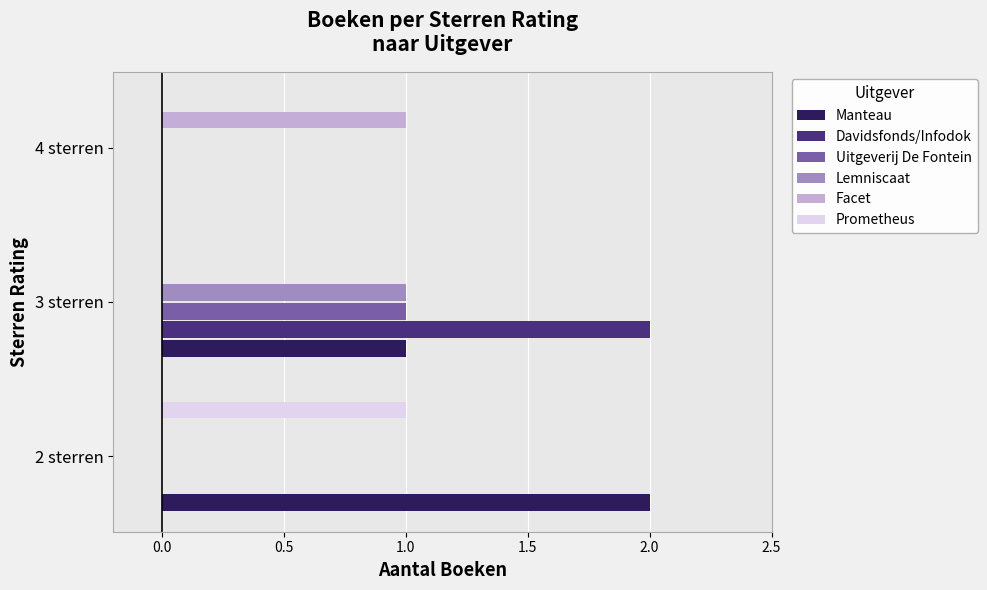

Which series changed the most between 2 sterren and 3 sterren?

Davidsfonds/Infodok